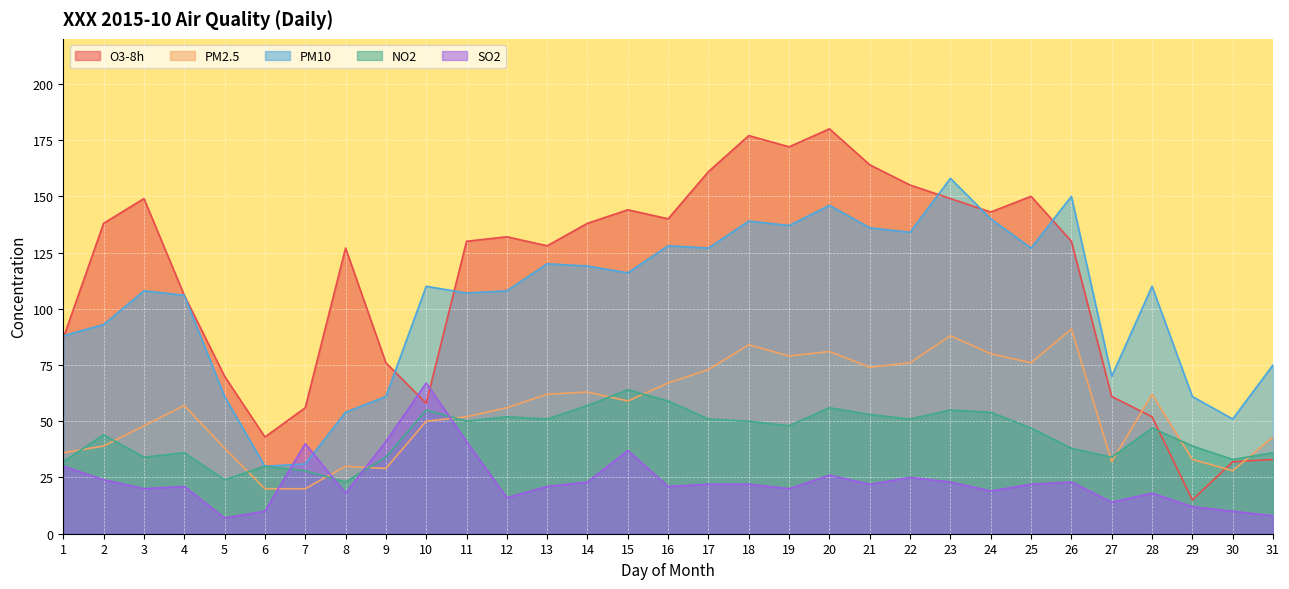

True or false: PM10 and NO2 cross at least once.

False